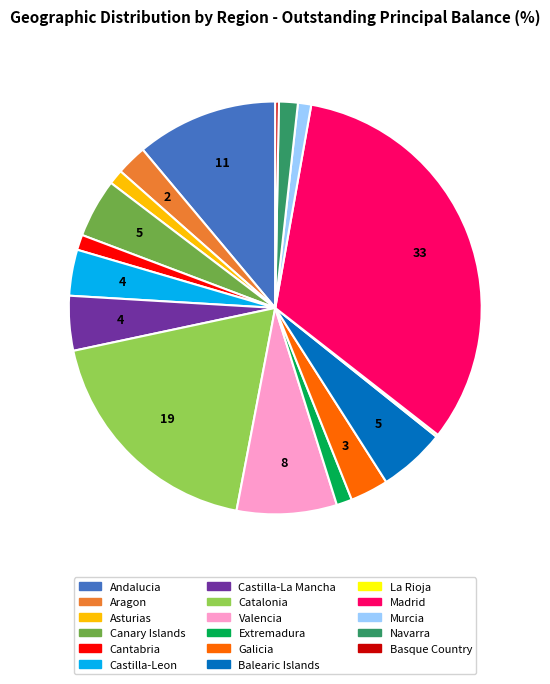

Which category has the biggest portion of the pie?

Madrid